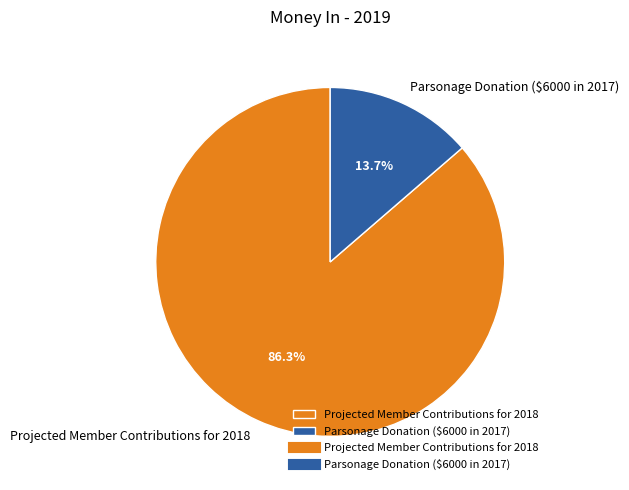

Which slice is the smallest?

Parsonage Donation ($6000 in 2017)